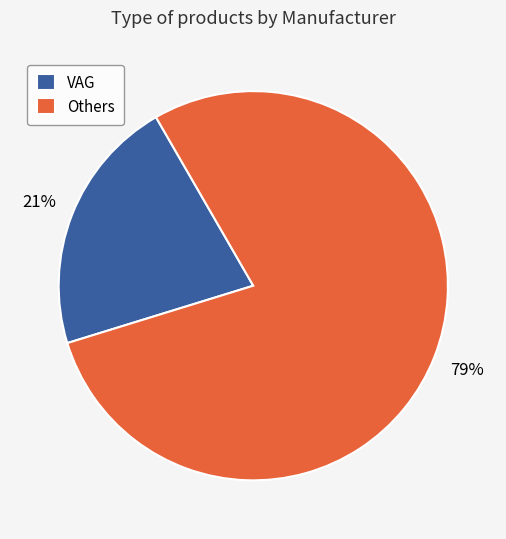

Between Others and VAG, which is larger?

Others